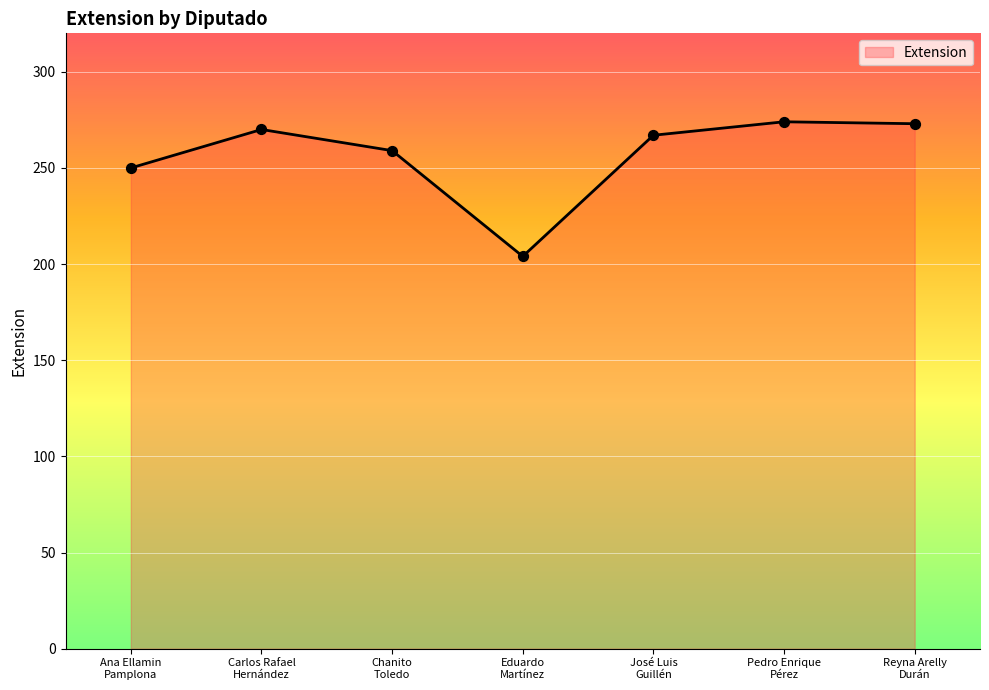

What is the change in value from Chanito
Toledo to Pedro Enrique
Pérez?

+15